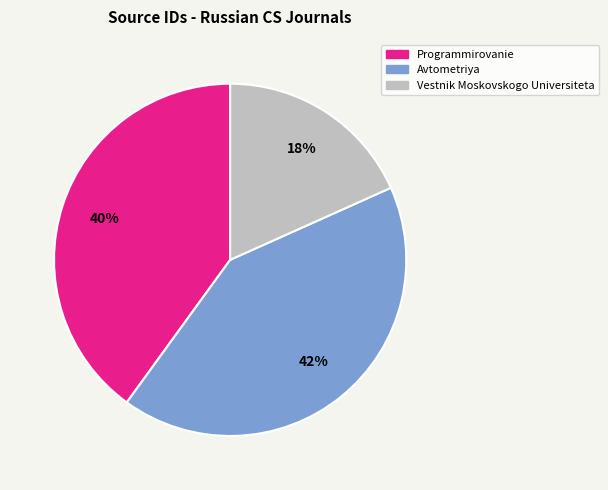

To the nearest percent, what is the difference between the Programmirovanie and Vestnik Moskovskogo Universiteta slice percentages?

22%